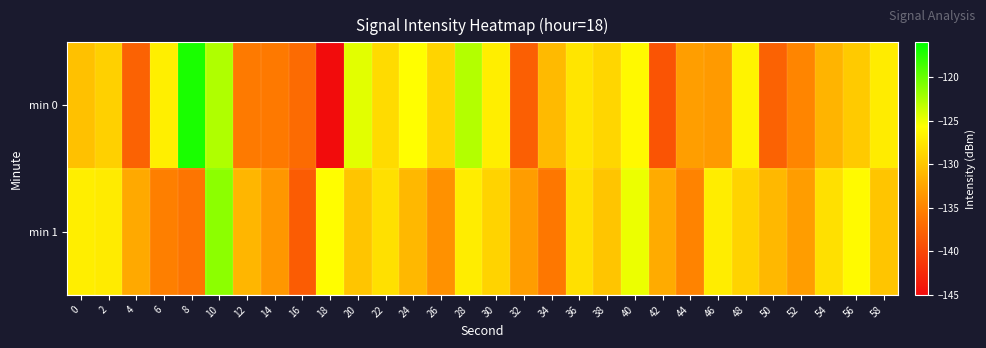

Which category has the lowest value across all series?

18